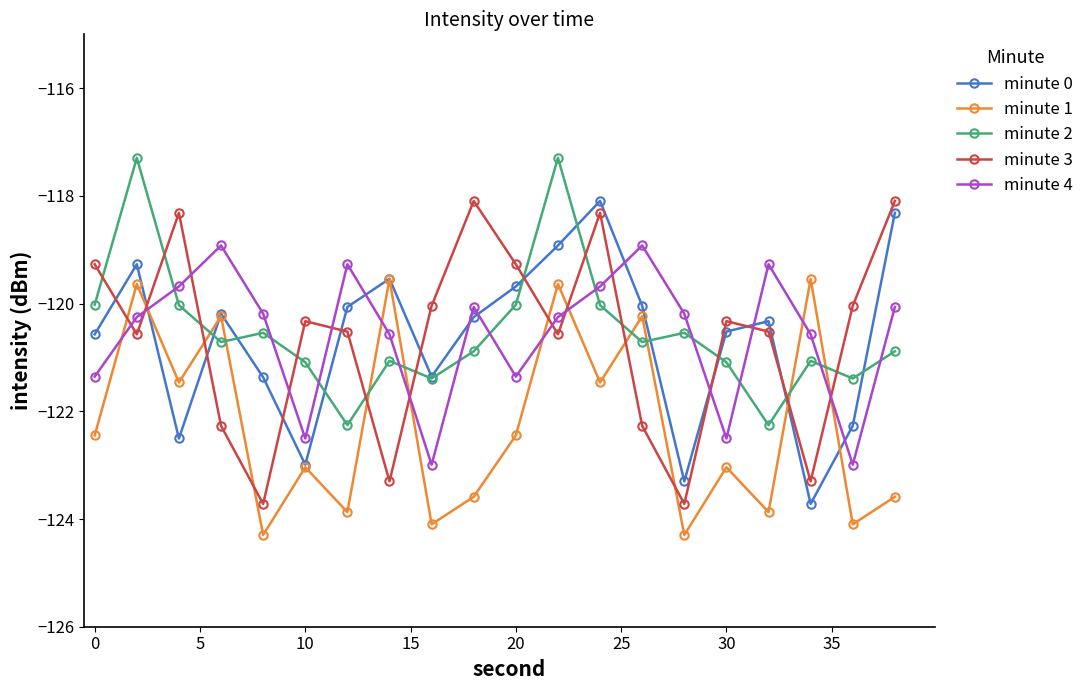

True or false: minute 4 and minute 2 cross at least once.

True